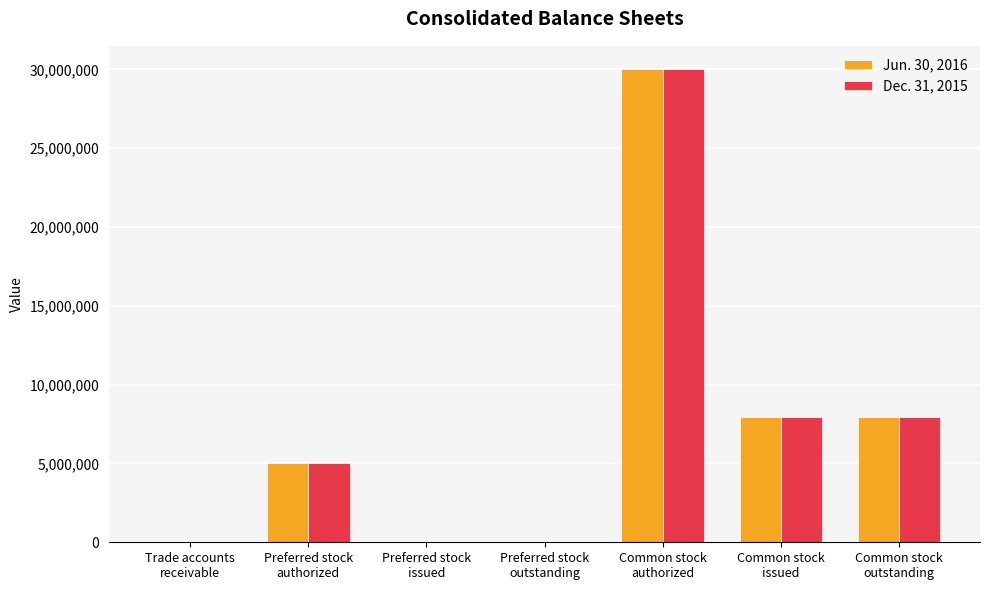

How many distinct data groups are displayed?

2